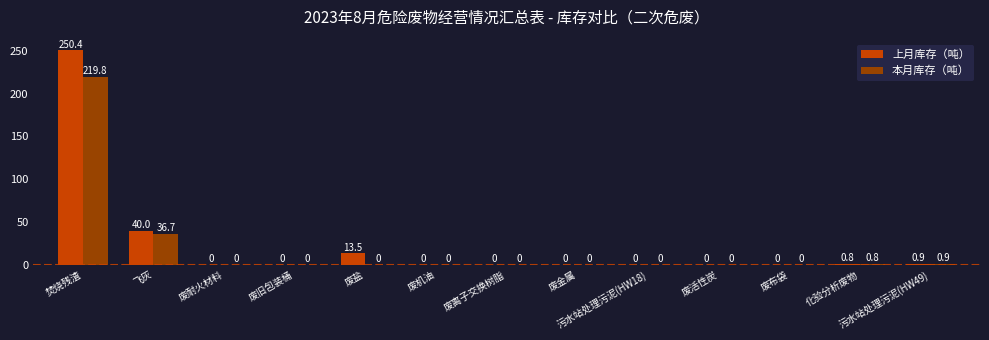

What are all the series names shown in the legend?

上月库存（吨）, 本月库存（吨）